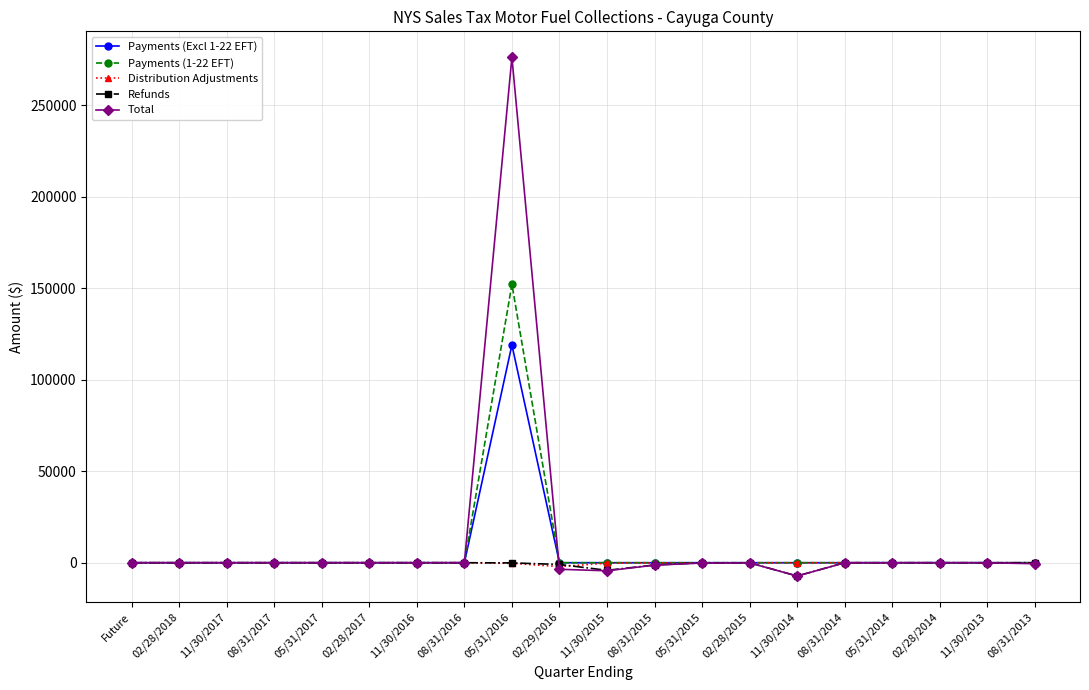

Which series has the widest spread of values?

Total